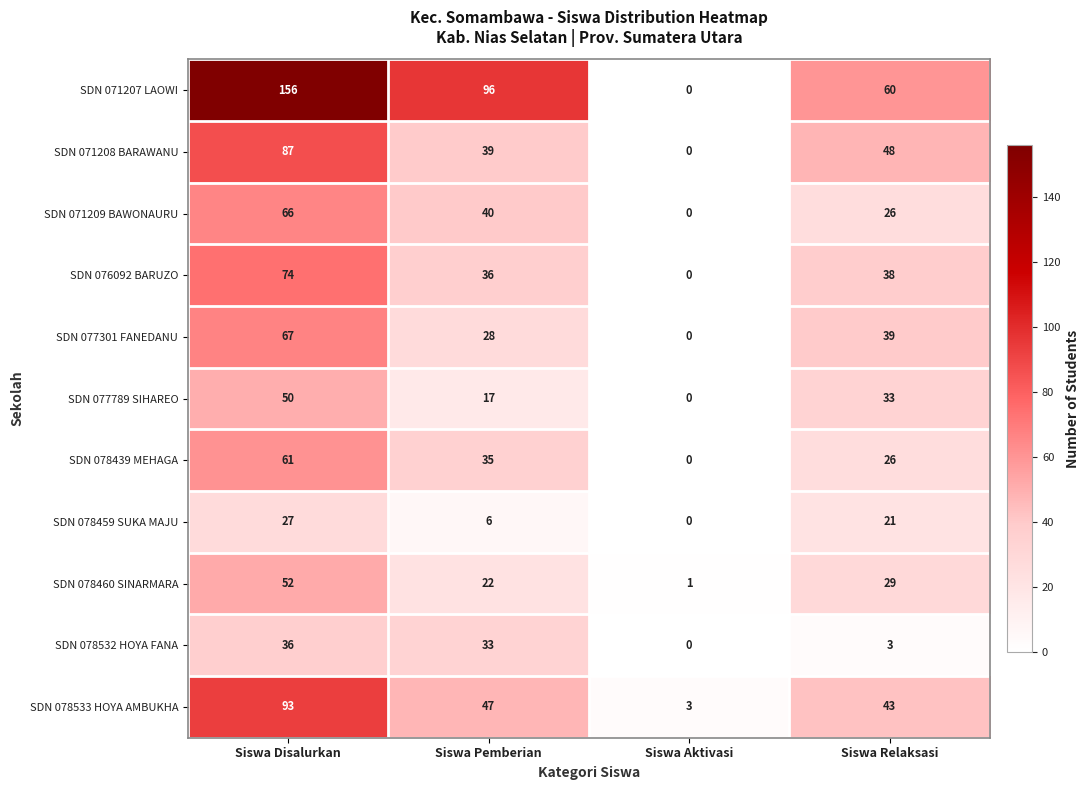

What is the spread (max minus min) of values at Siswa Relaksasi?

57